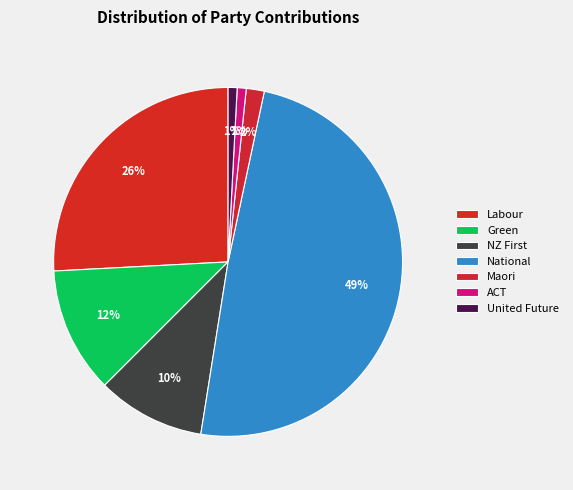

What percentage is the ACT slice, to the nearest percent?

1%